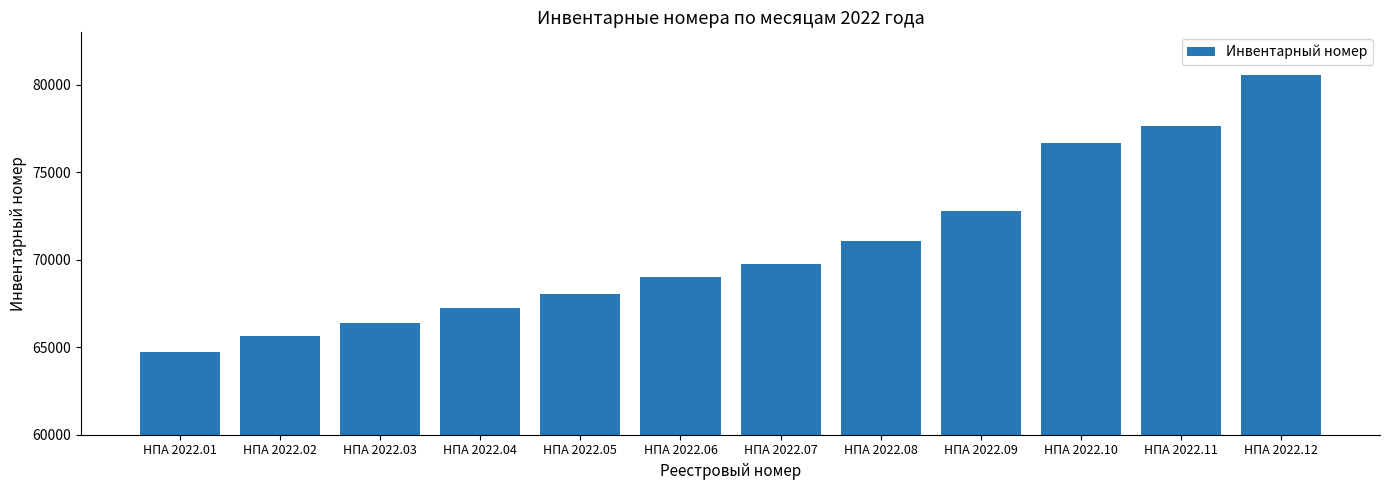

Which category has the highest value across all series?

НПА 2022.12